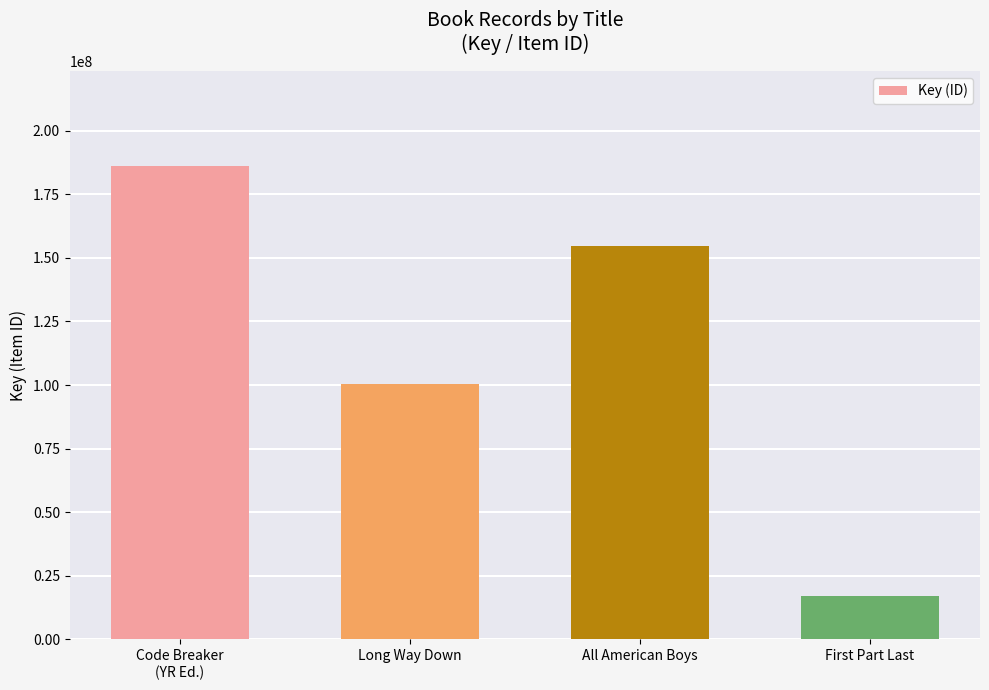

Is it true that the value at All American Boys is 154558184?

True